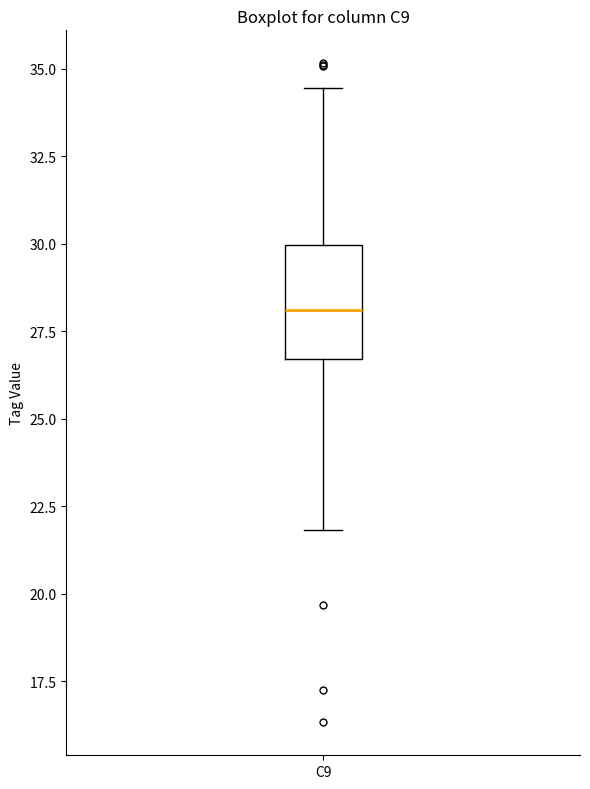

Transcribe this box plot: give where the median line is, the range the box spans, and where the two whiskers end, as read against the y-axis. The values are not printed on the chart, so give them approximately, as read against the axis.

median 28.0, box 26.5 to 30.0, whiskers 22.0 to 34.5